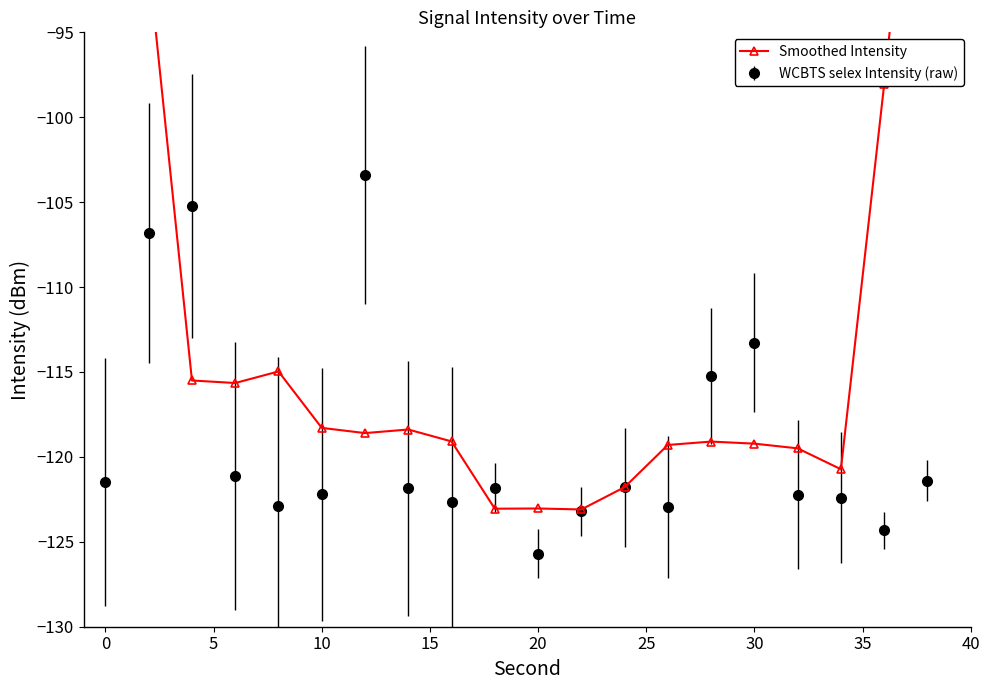

What is the minimum value for WCBTS selex Intensity (raw)?

-125.7